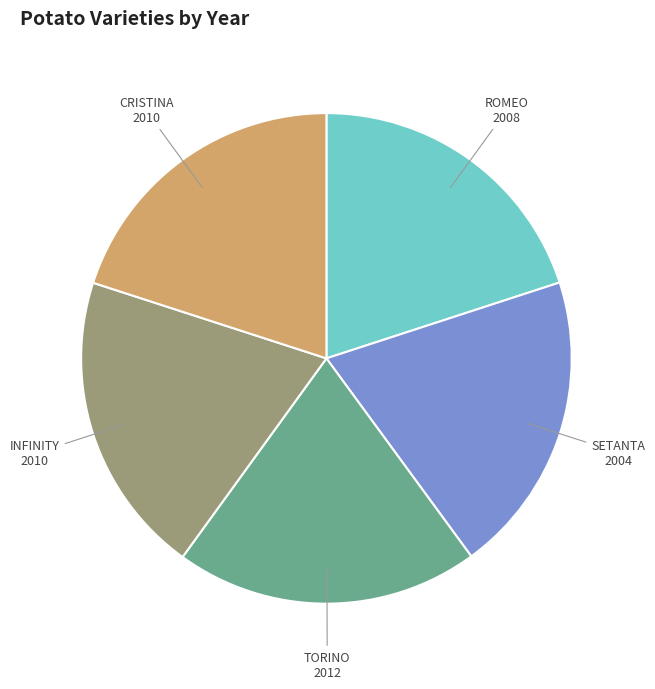

Does any single category account for the majority?

No